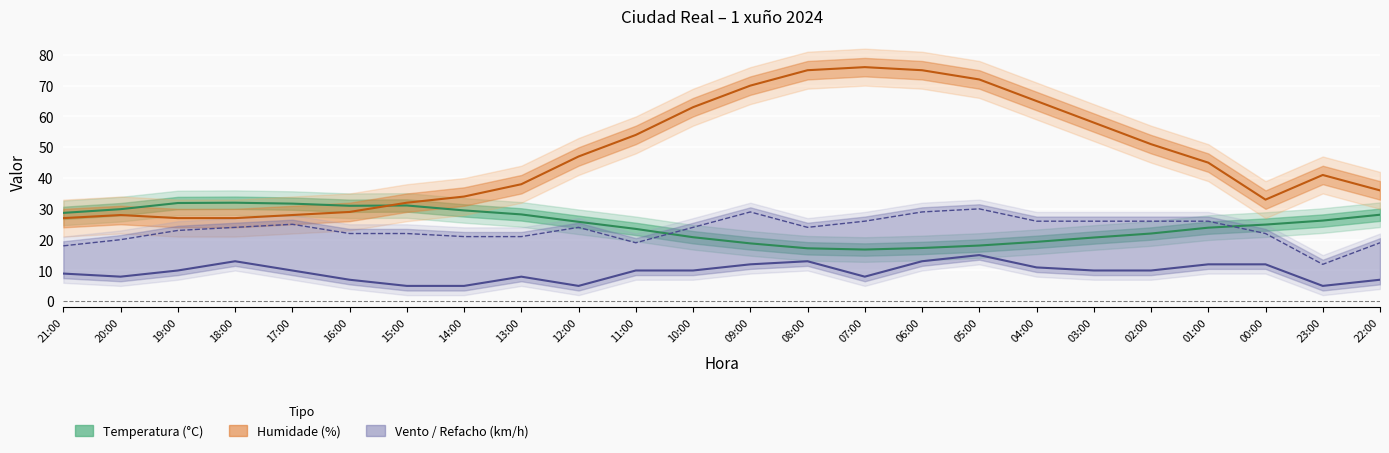

What is the label of the 18th point from the left?

04:00